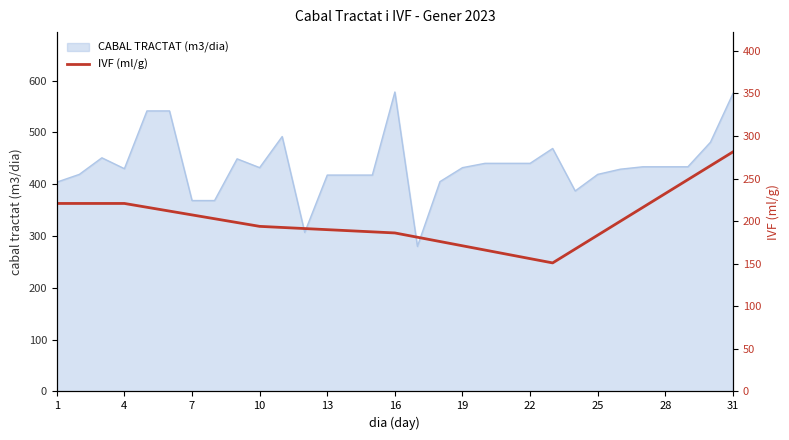

How many data points are above 193?

16